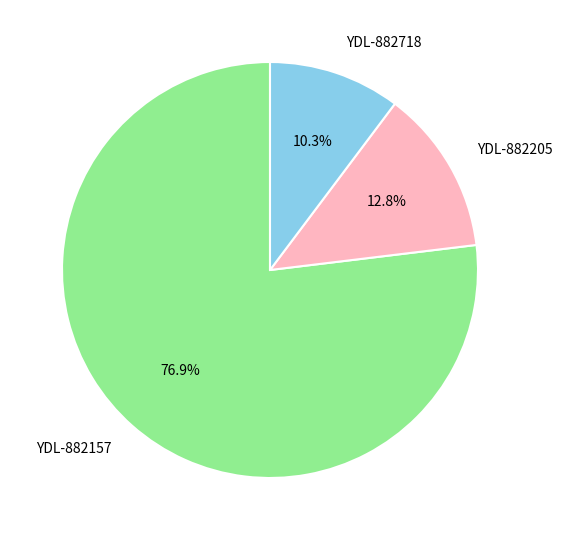

Which category has the biggest portion of the pie?

YDL-882157